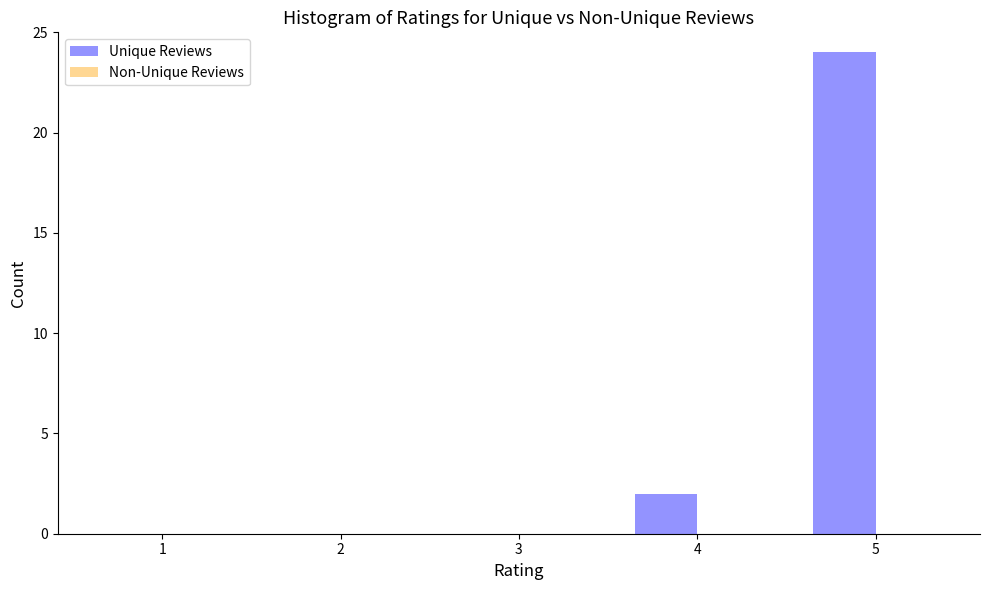

Reading left to right, extract all data points from this chart.

1=0	2=0	3=0	4=2	5=24